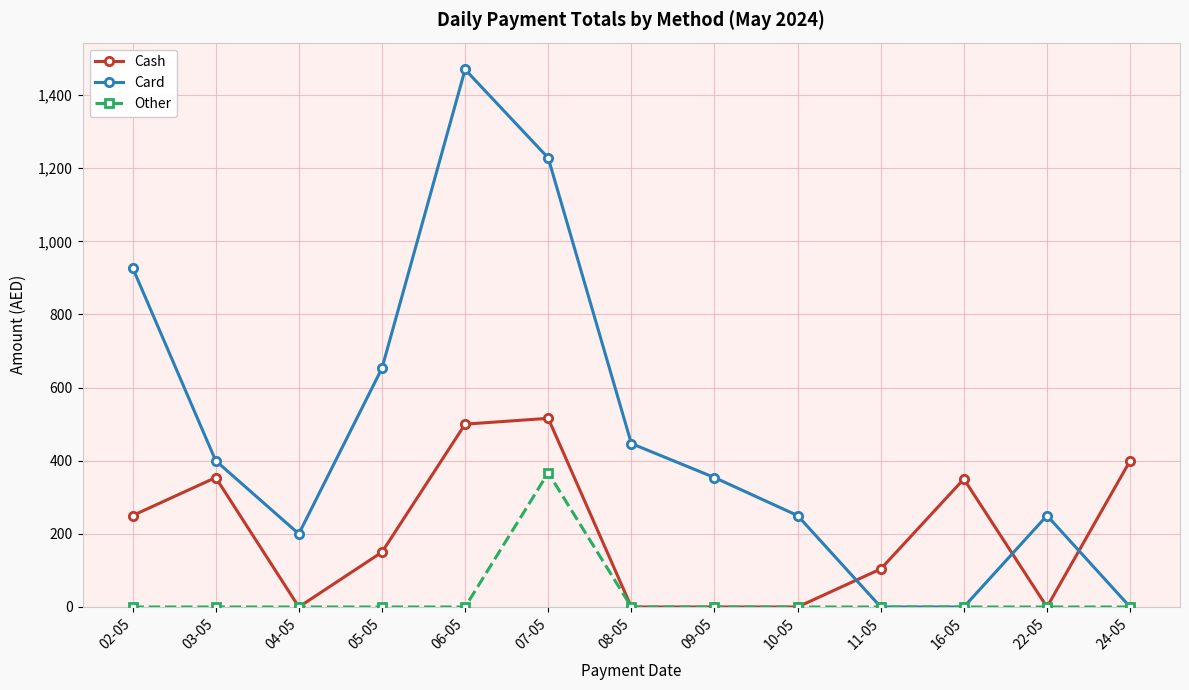

How many distinct data groups are displayed?

3